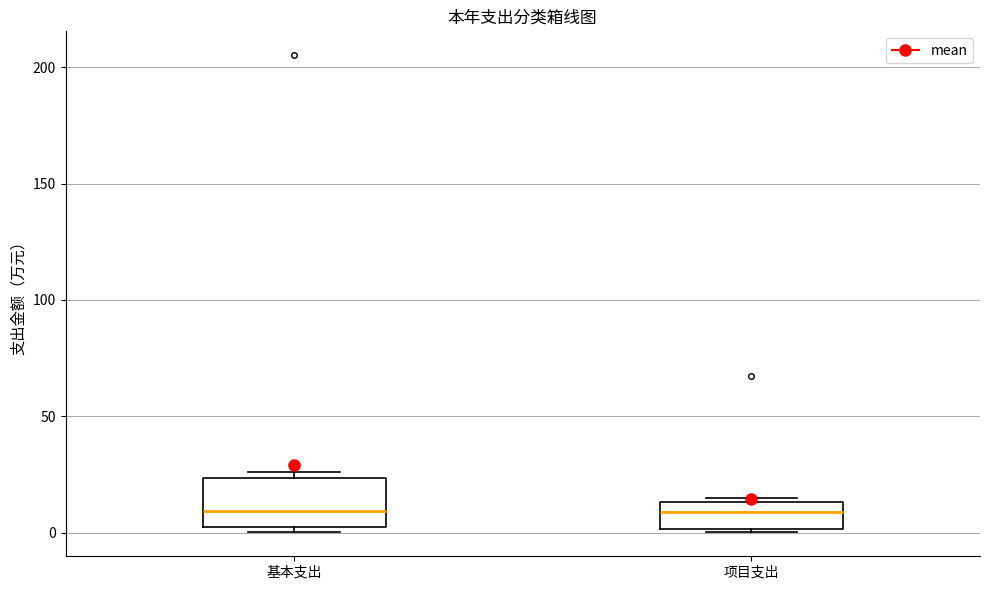

Reading left to right, read every box against the y-axis: the position of its median line, the range the box covers, and the ends of its whiskers. The values are not printed on the chart, so give them approximately, as read against the axis.

基本支出: median 10, box 5 to 25, whiskers 0 to 25 (just above the box's upper edge)
项目支出: median 10, box 0 to 15, whiskers 0 to 15 (just above the box's upper edge)